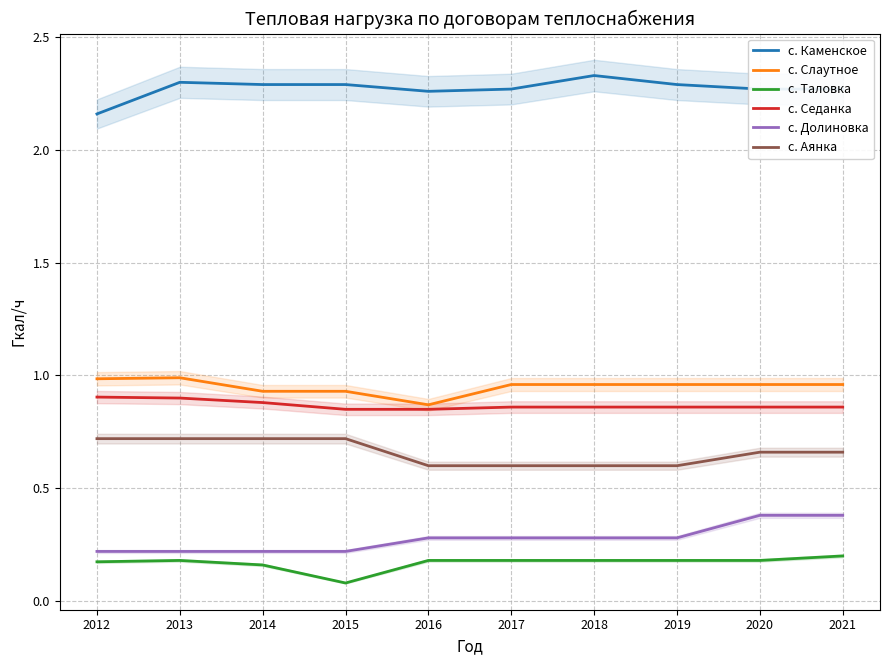

Reading right to left, transcribe all the data shown in this chart.

с. Каменское: 2021=2.3	2020=2.3	2019=2.3	2018=2.3	2017=2.3	2016=2.3	2015=2.3	2014=2.3	2013=2.3	2012=2.2
с. Слаутное: 2021=1.0	2020=1.0	2019=1.0	2018=1.0	2017=1.0	2016=0.9	2015=0.9	2014=0.9	2013=1.0	2012=1.0
с. Таловка: 2021=0.2	2020=0.2	2019=0.2	2018=0.2	2017=0.2	2016=0.2	2015=0.1	2014=0.2	2013=0.2	2012=0.2
с. Седанка: 2021=0.9	2020=0.9	2019=0.9	2018=0.9	2017=0.9	2016=0.8	2015=0.8	2014=0.9	2013=0.9	2012=0.9
с. Долиновка: 2021=0.4	2020=0.4	2019=0.3	2018=0.3	2017=0.3	2016=0.3	2015=0.2	2014=0.2	2013=0.2	2012=0.2
с. Аянка: 2021=0.7	2020=0.7	2019=0.6	2018=0.6	2017=0.6	2016=0.6	2015=0.7	2014=0.7	2013=0.7	2012=0.7